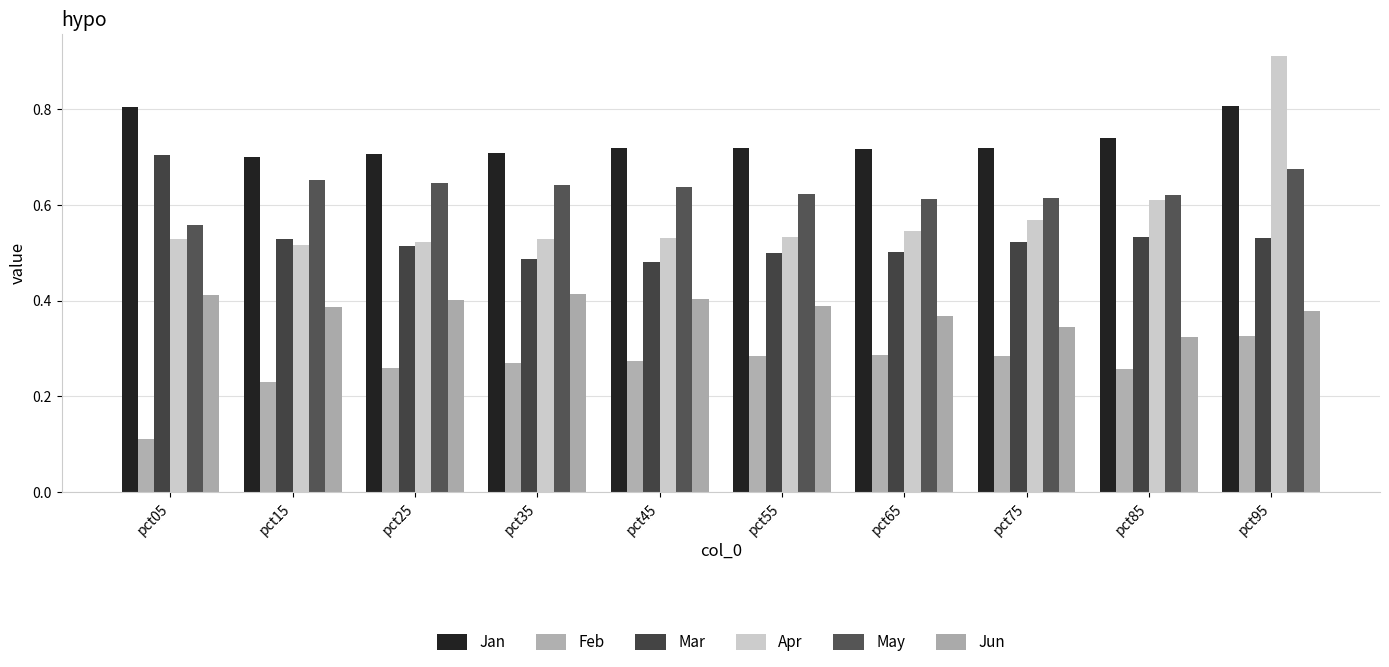

List the labels in order of Feb value, smallest first.

pct05, pct15, pct85, pct25, pct35, pct45, pct75, pct55, pct65, pct95